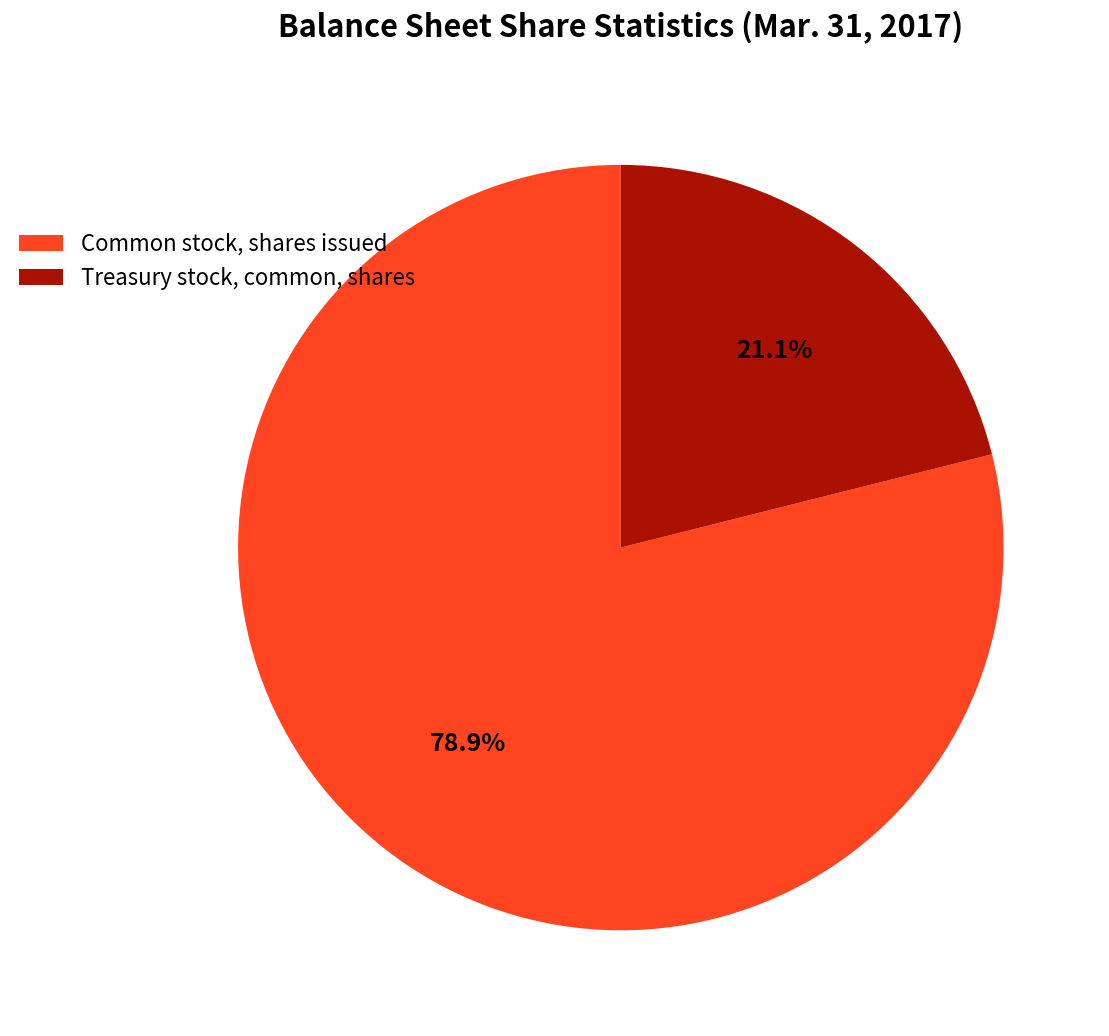

Is Treasury stock, common, shares the majority of the pie?

No